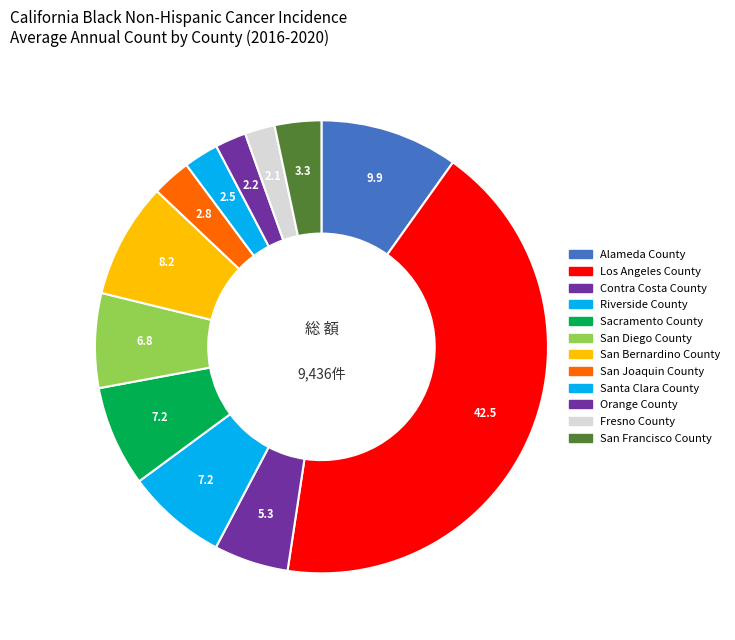

Does Sacramento County represent more than half of the total?

No